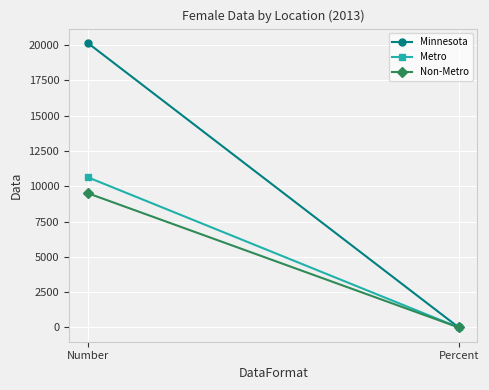

True or false: Minnesota has a value of 0.4 at Percent.

True